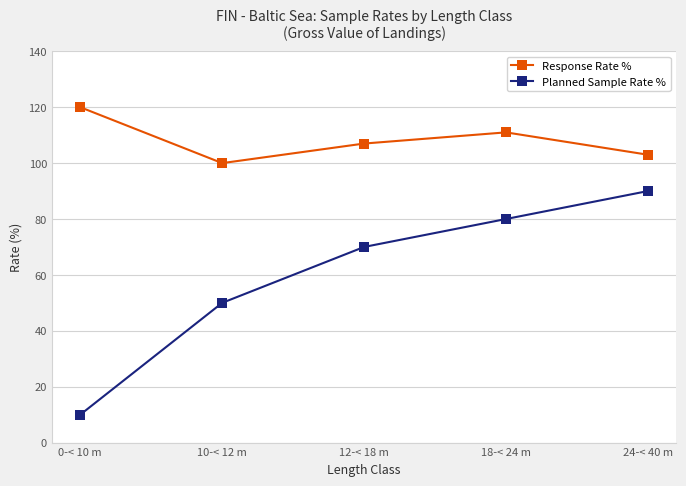

At how many categories does at least one series exceed 15?

5